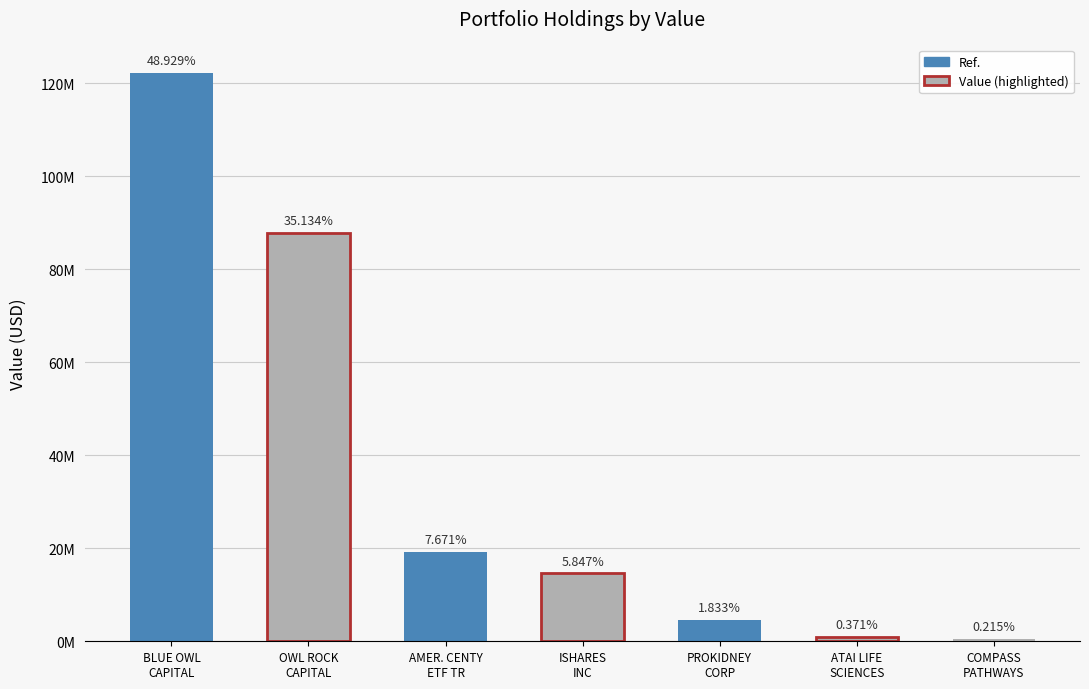

What is the change in value from ATAI LIFE SCIENCES NV to COMPASS PATHWAYS PLC?

-388885